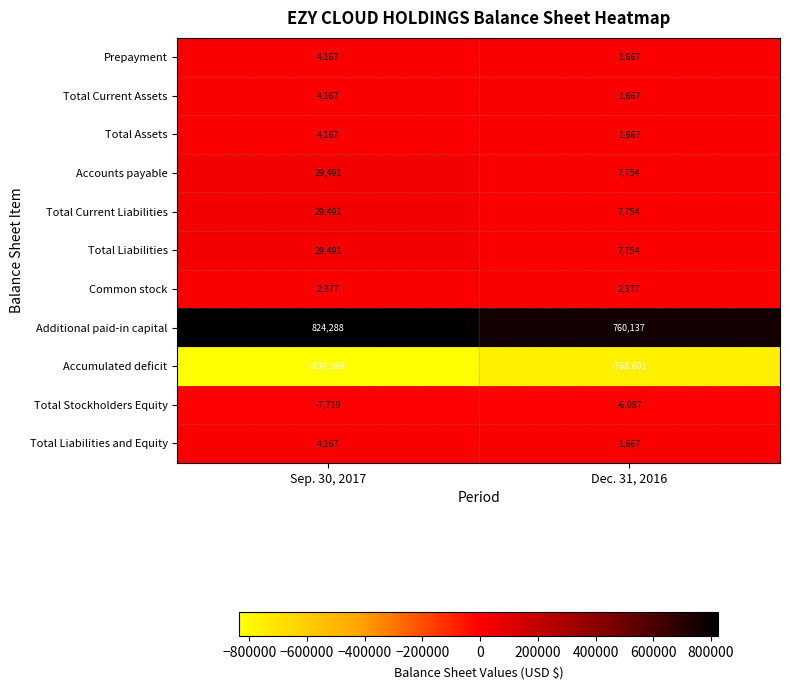

Reading left to right, list all the values displayed in this chart.

Prepayment: 4167	1667
Total Current Assets: 4167	1667
Total Assets: 4167	1667
Accounts payable: 29491	7754
Total Current Liabilities: 29491	7754
Total Liabilities: 29491	7754
Common stock: 2377	2377
Additional paid-in capital: 824288	760137
Accumulated deficit: -834384	-768601
Total Stockholders Equity: -7719	-6087
Total Liabilities and Equity: 4167	1667